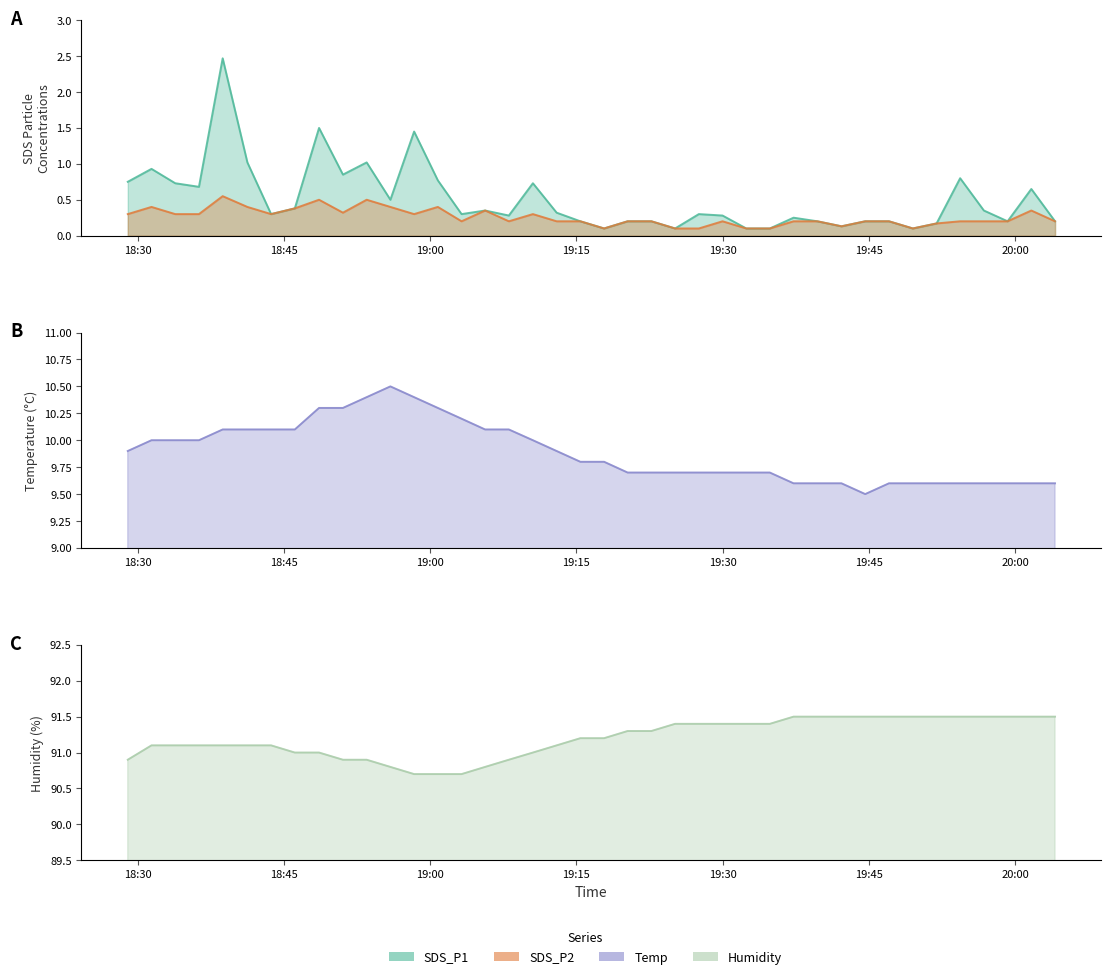

Which series has the largest total across all categories?

Humidity line